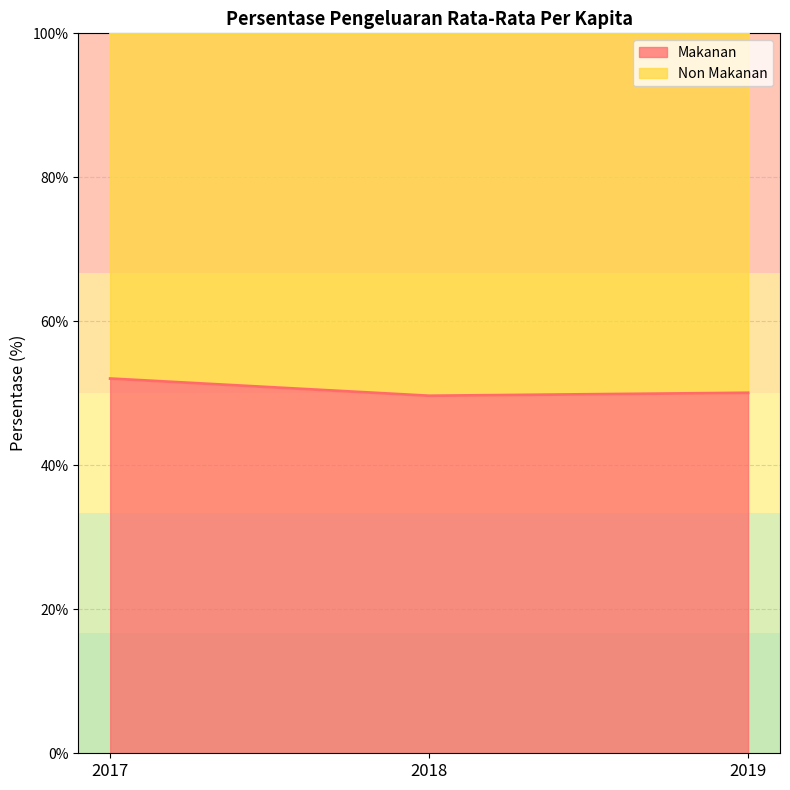

Which category has the lowest value across all series?

2018